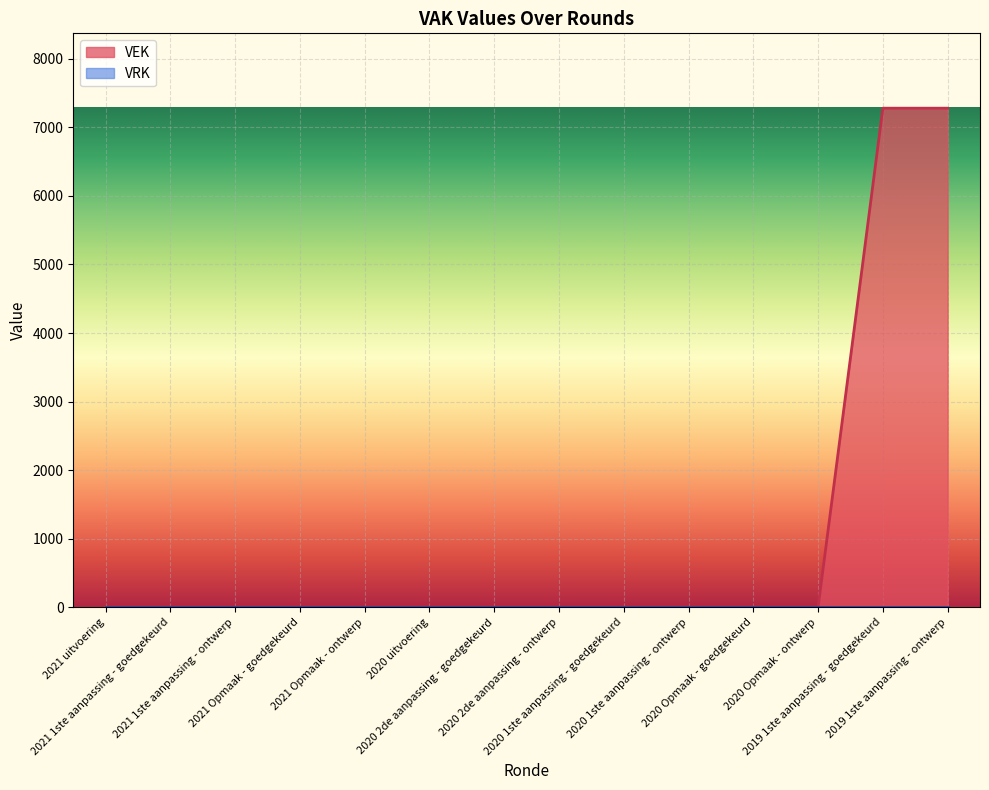

Which category has the lowest value across all series?

2021 uitvoering